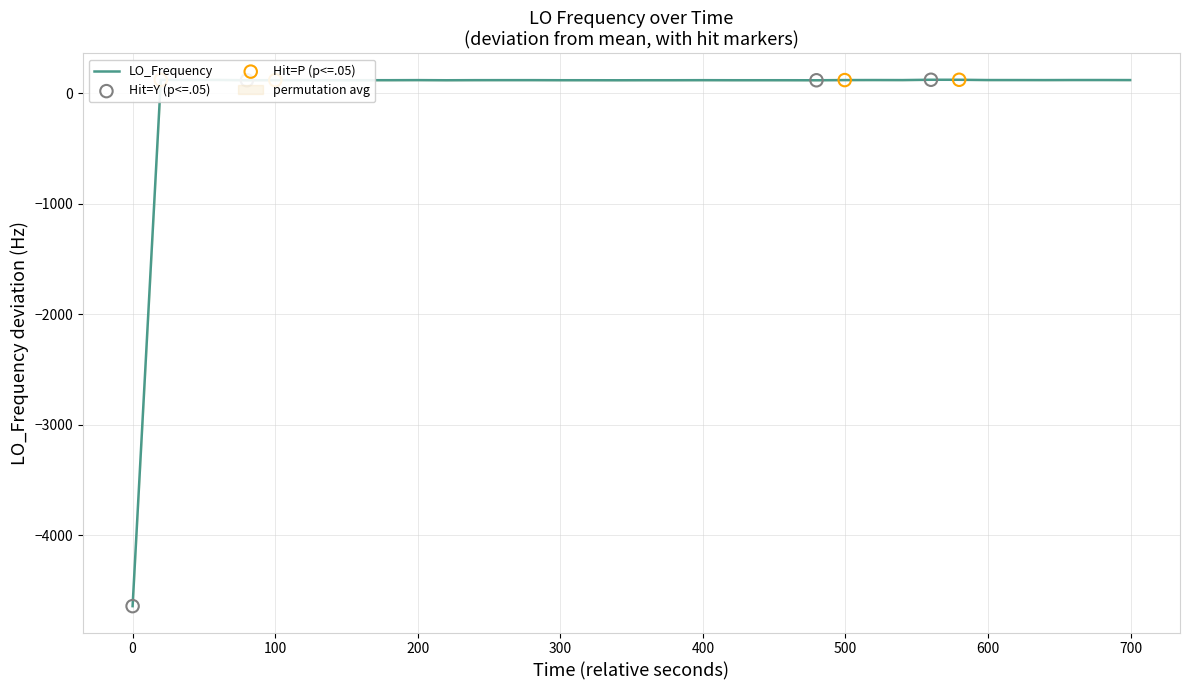

What is the maximum value for LO_Frequency?

122.3